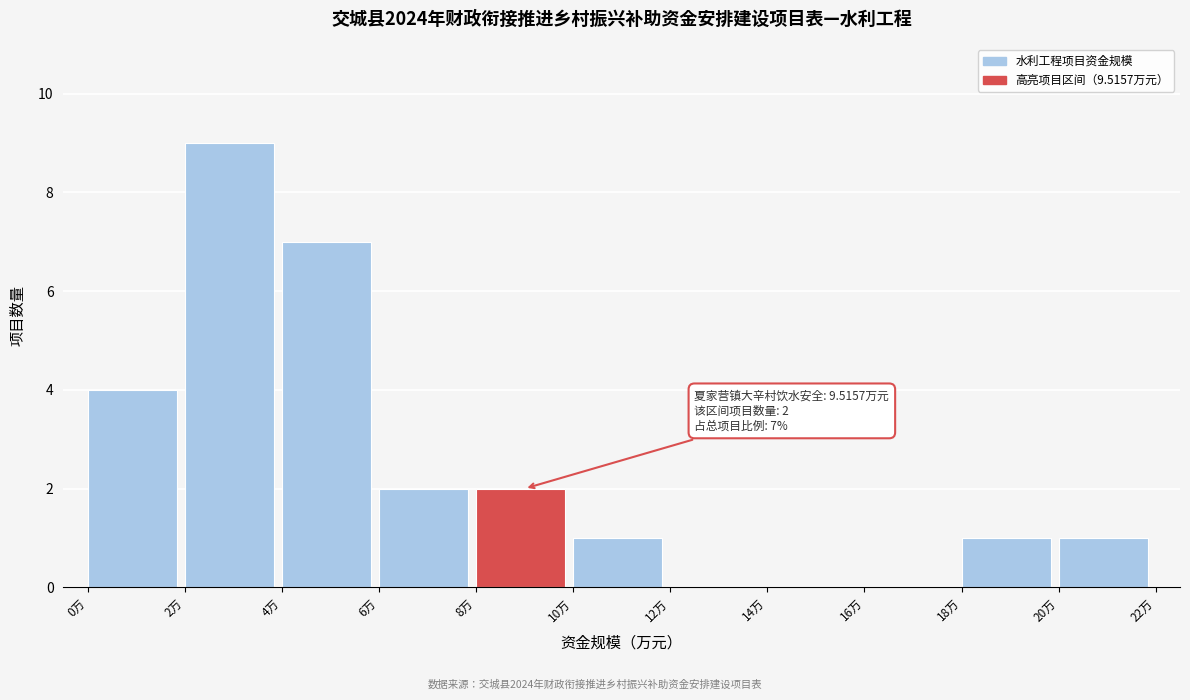

Over which range of the x-axis is the bar tallest?

2 to 4